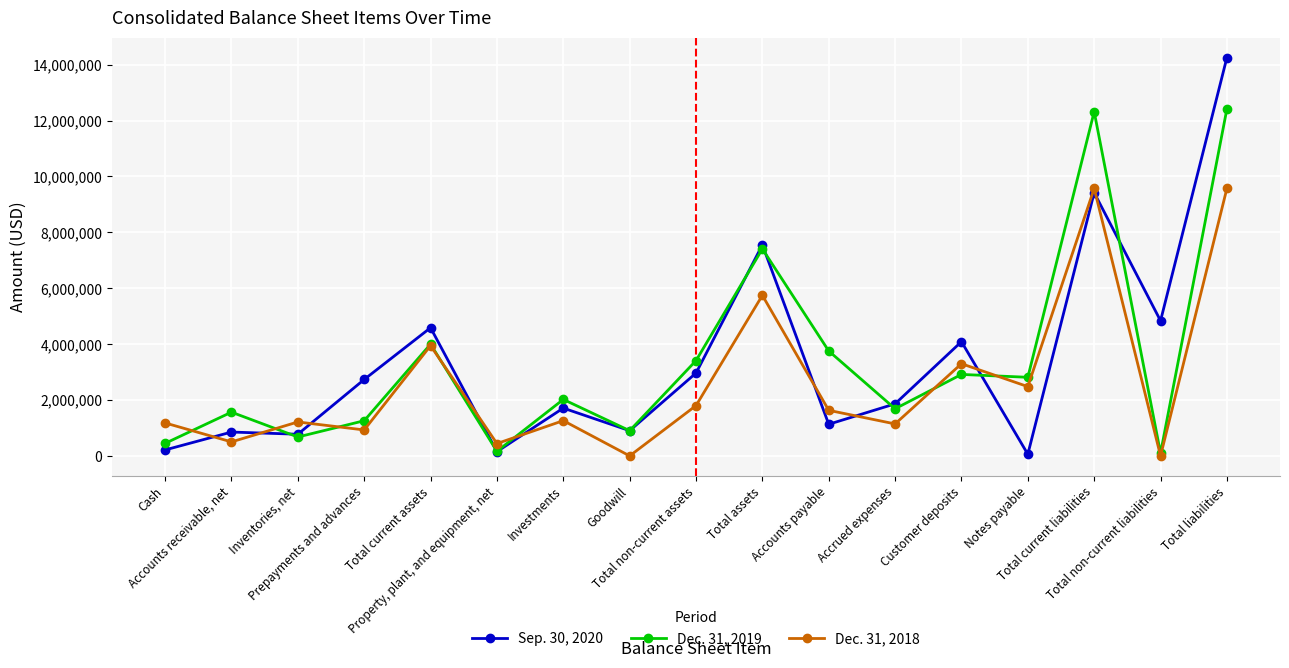

What is the approximate value of Sep. 30, 2020 at Accounts payable, to the nearest 100?

1132000